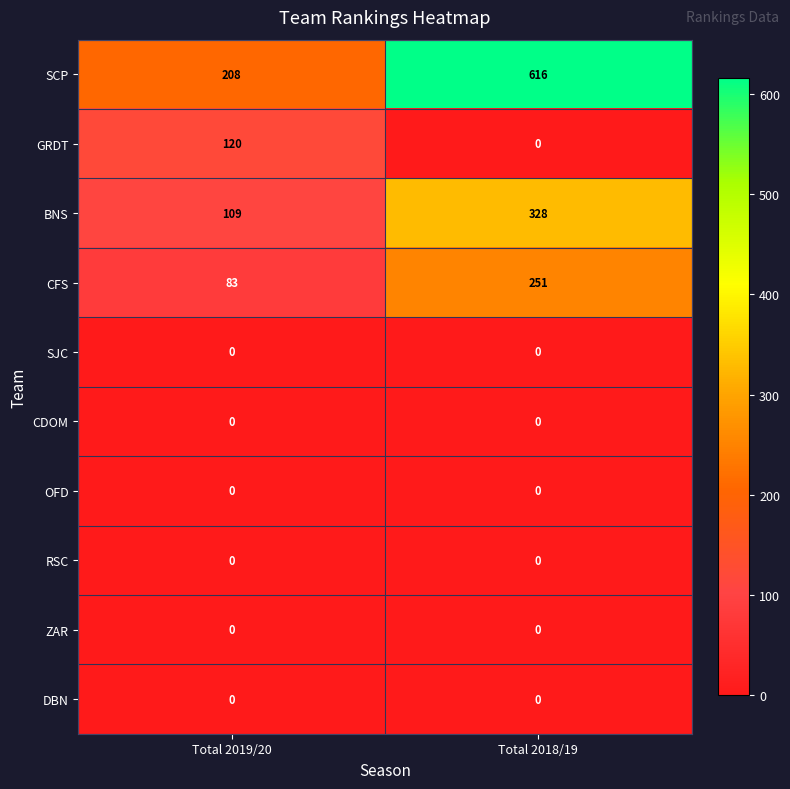

Count the number of categories in the chart.

2